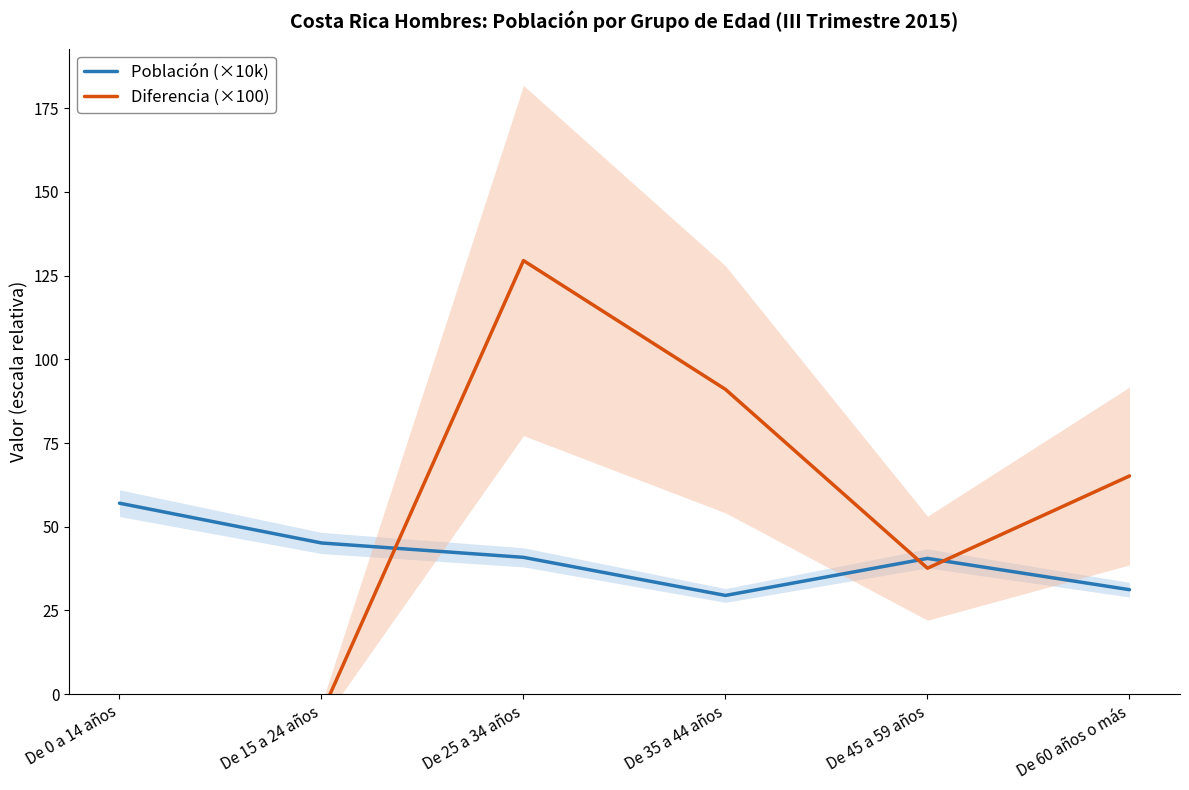

At how many categories does at least one series exceed 40?

6